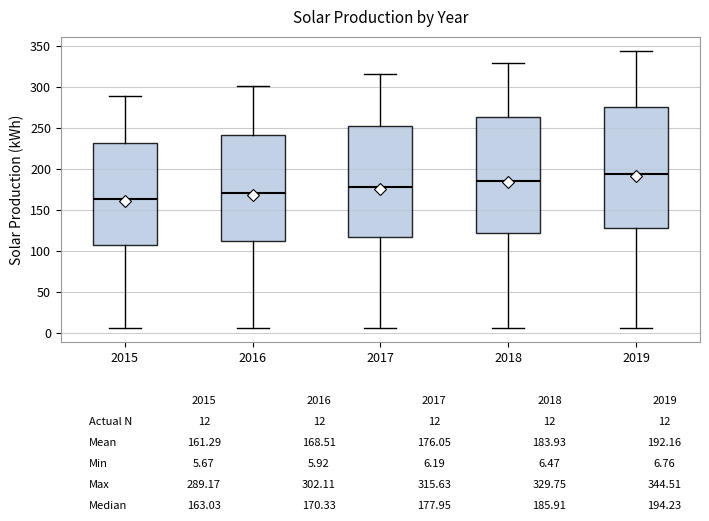

Where does the median line of the box at x = 2016 sit on the y-axis? The values are not printed on the chart, so give them approximately, as read against the axis.

170